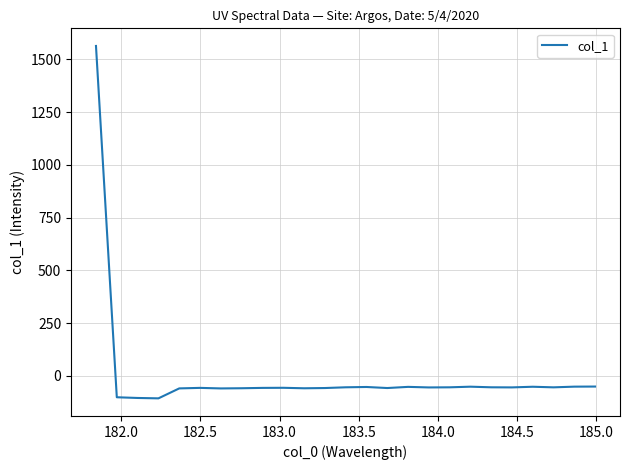

What is the minimum value shown in the chart?

-106.2